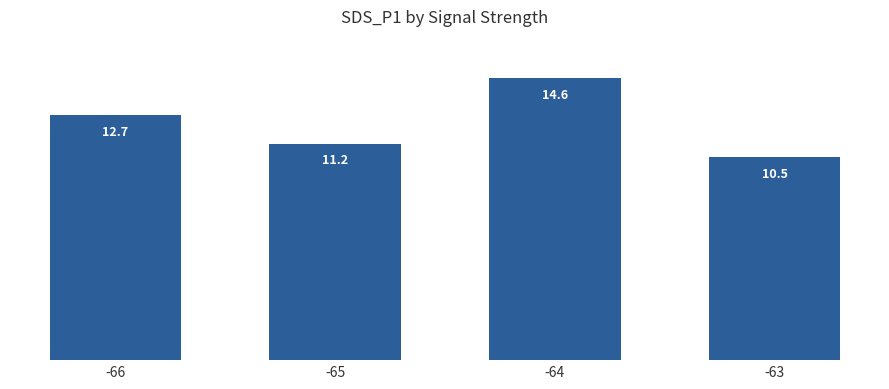

At which label is the value closest to 12?

-66